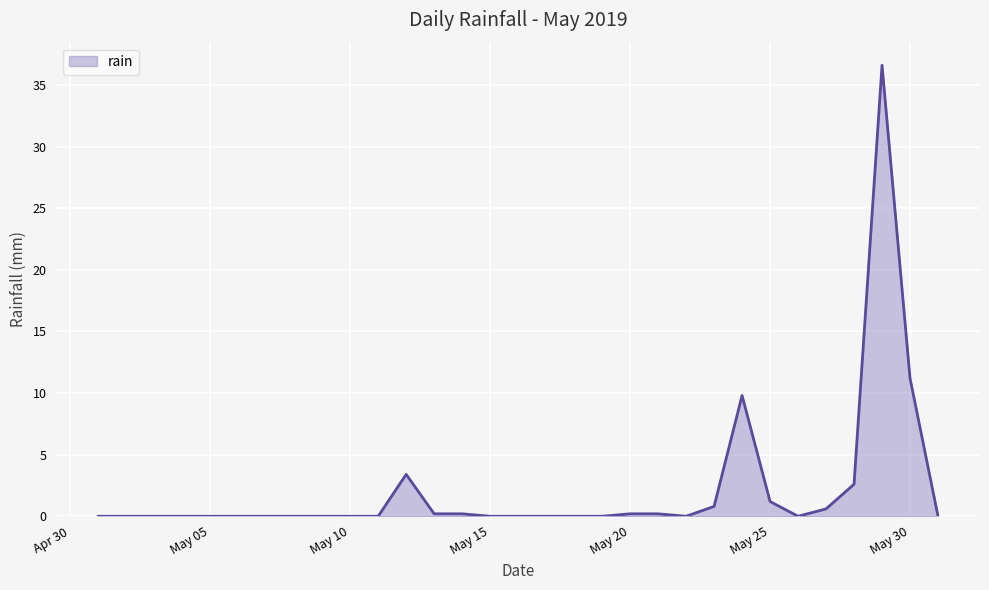

What is the greatest value displayed?

36.6